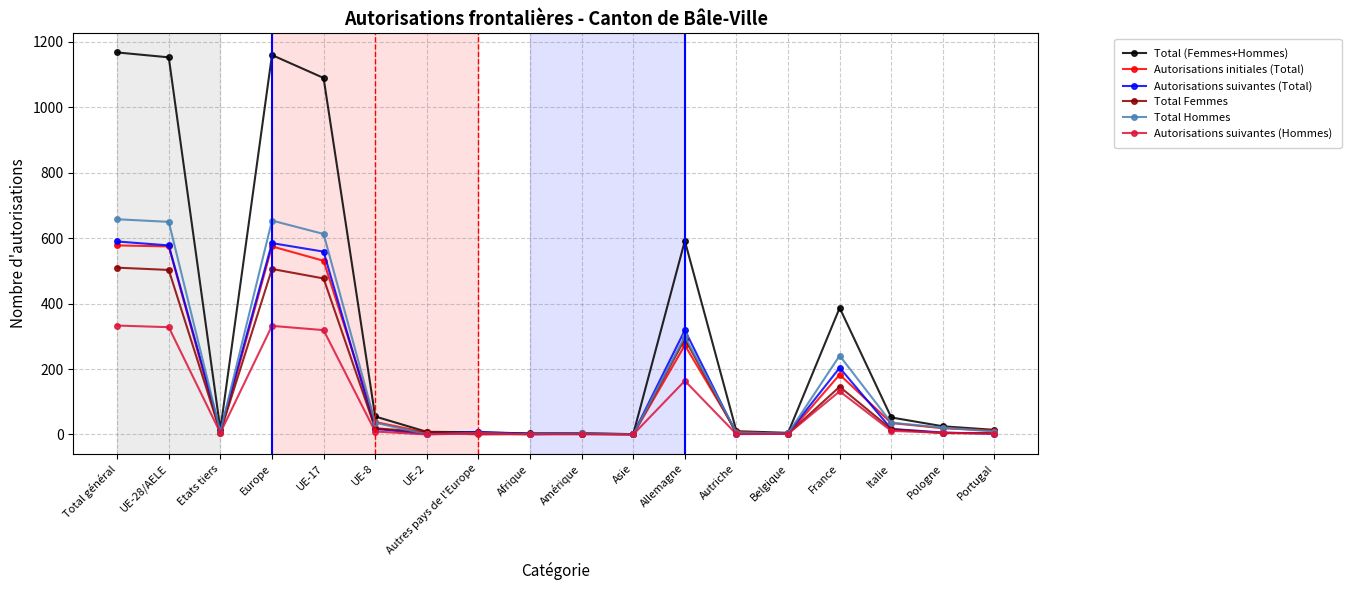

Which series has the widest spread of values?

Total (Femmes+Hommes)